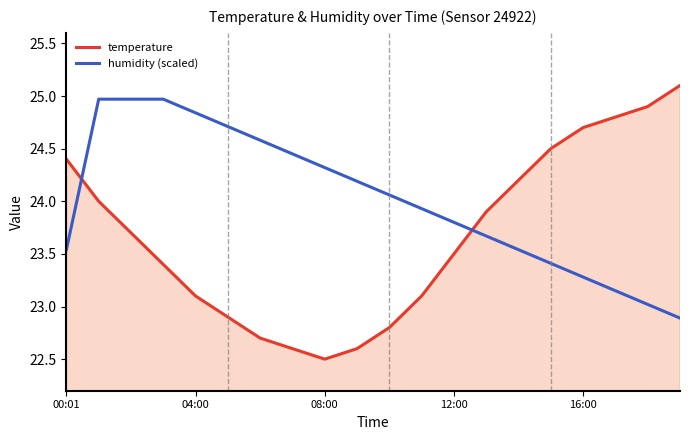

True or false: humidity (scaled) and temperature intersect in this chart.

True